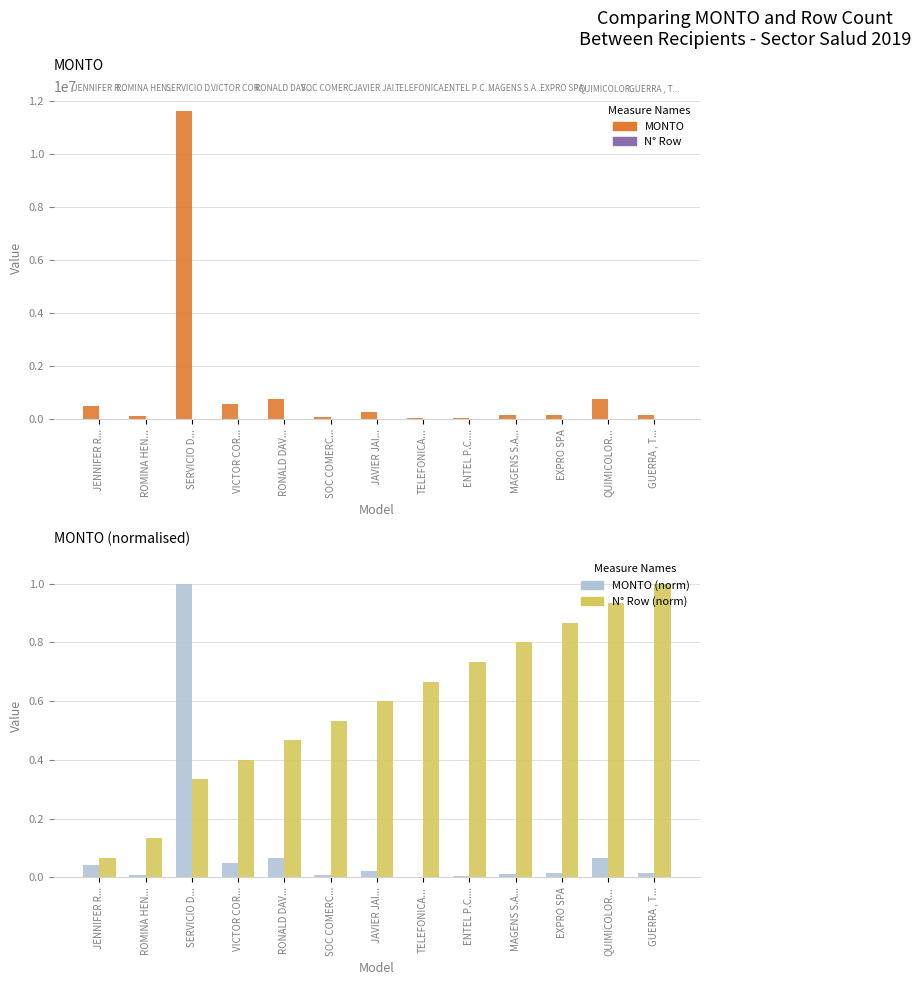

What is the greatest value displayed?

11598974.0